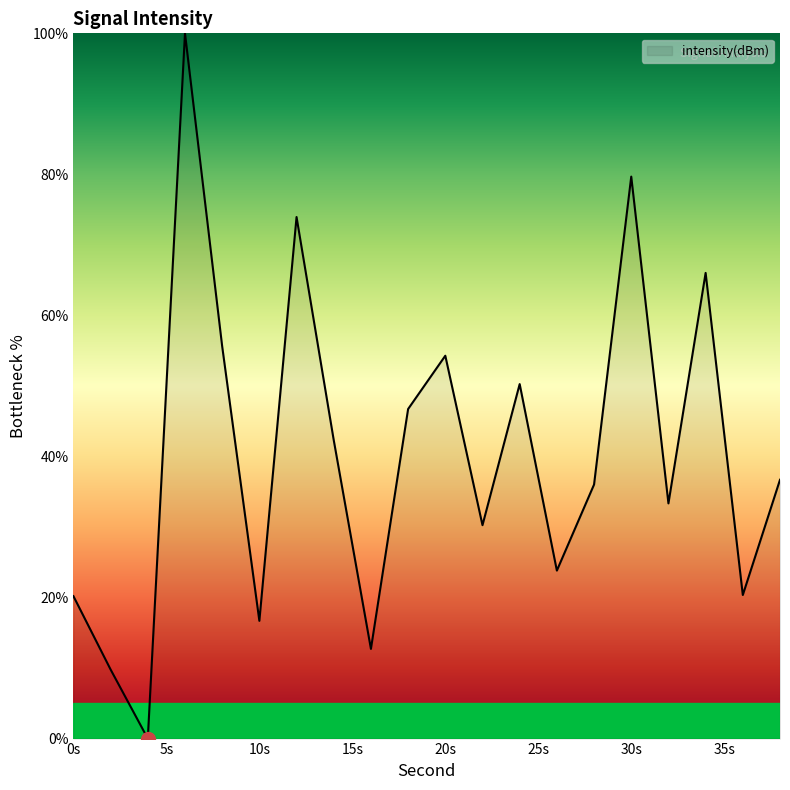

Does the chart display data point markers on the line(s)?

No